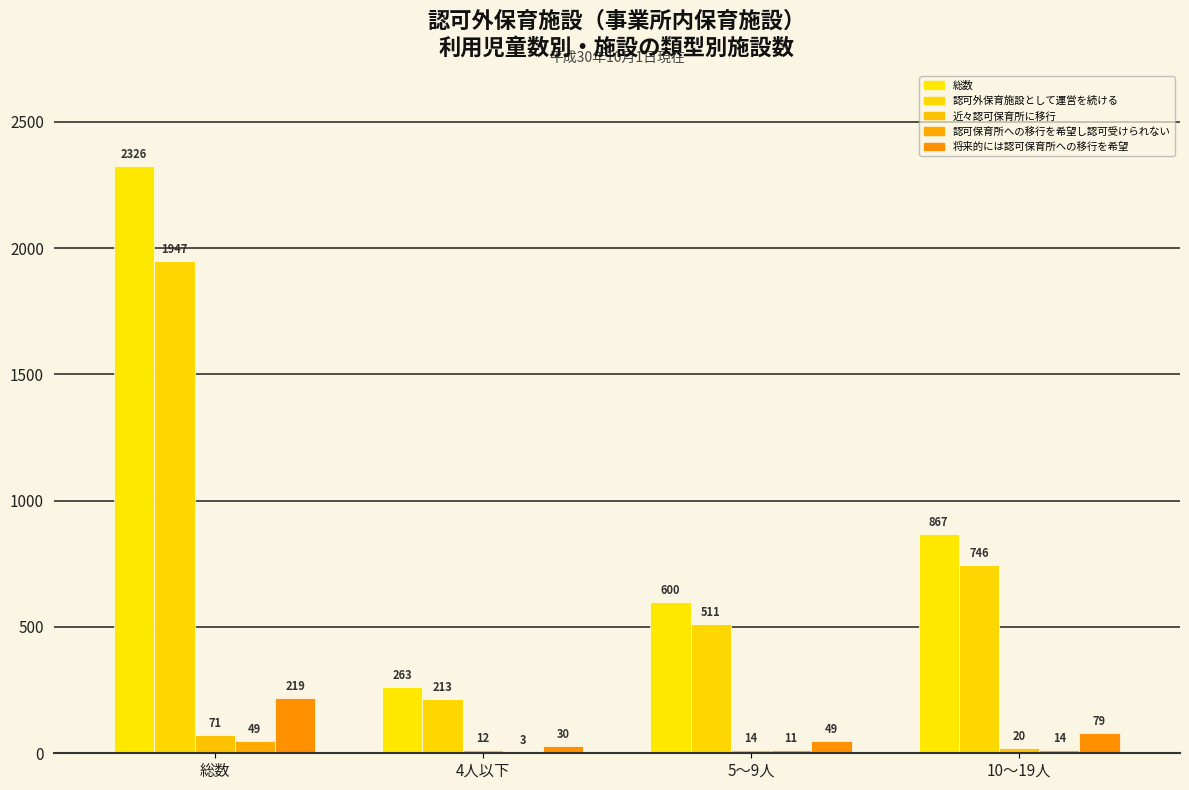

What is the difference between the highest and lowest values at 5～9人?

589